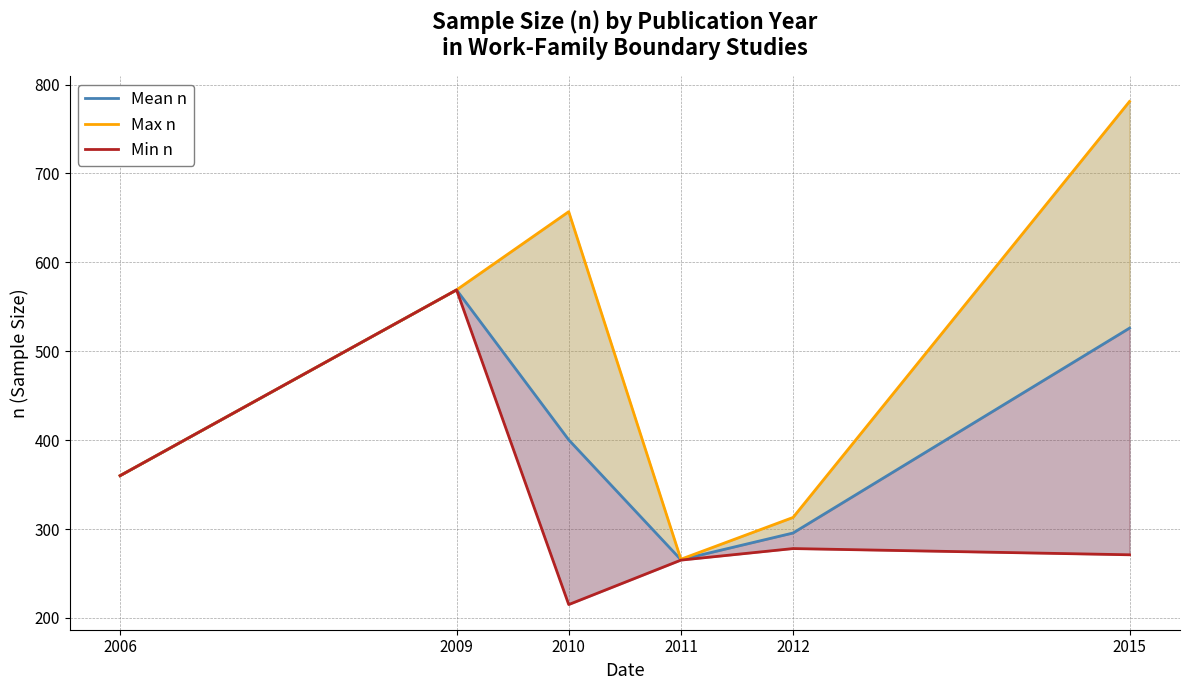

What is the difference between the Mean n values at 2011 and 2015?

260.5